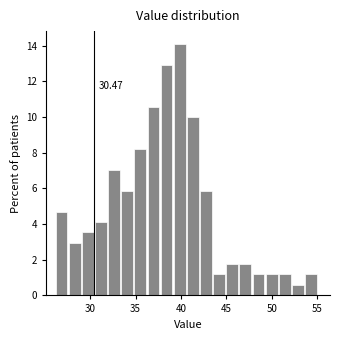

Around what value on the x-axis is the tallest bar? Give the approximate position of its centre, as read against the axis.

40.0